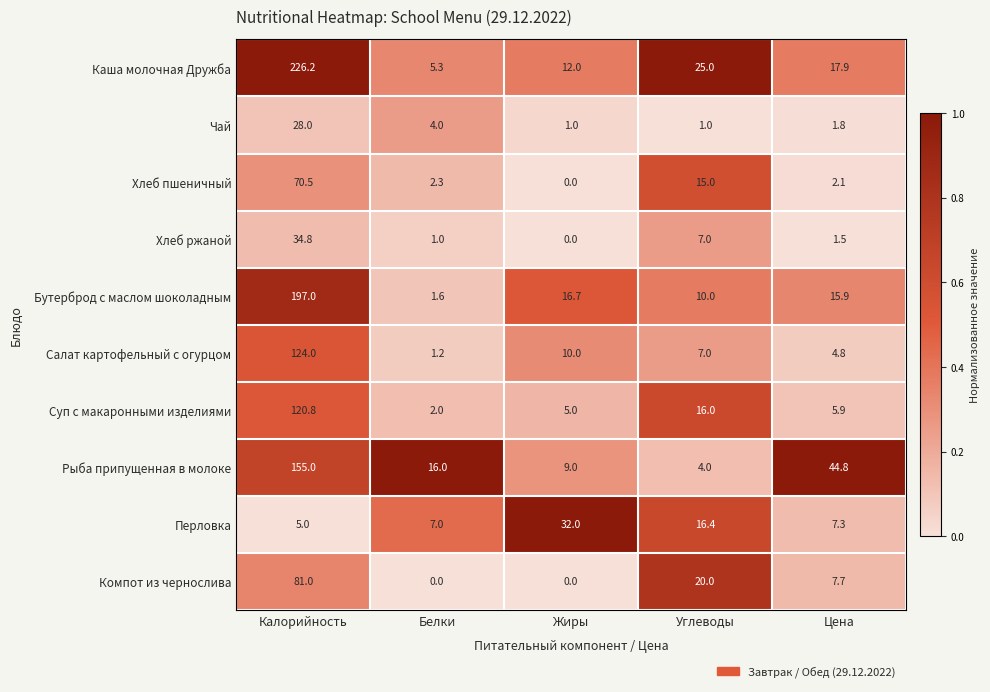

Read the Чай value at Цена.

1.8